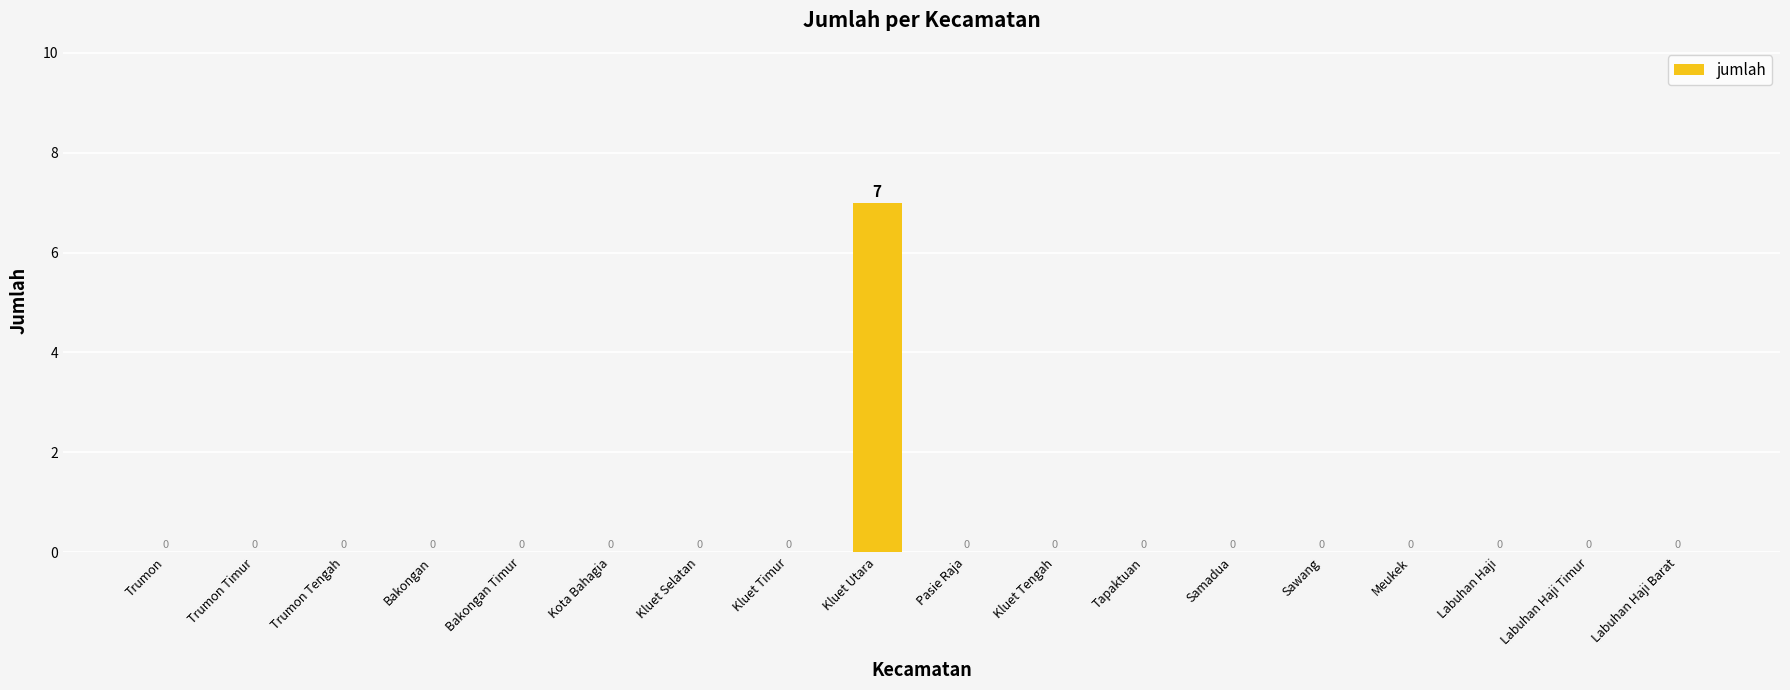

How many values are between 0 and 1?

17